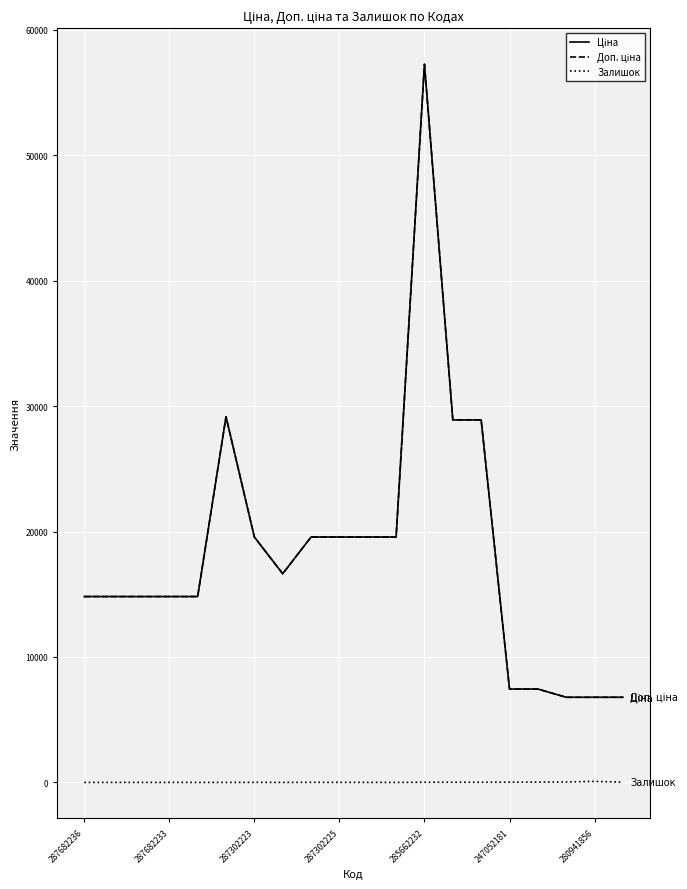

True or false: Ціна and Залишок cross at least once.

False